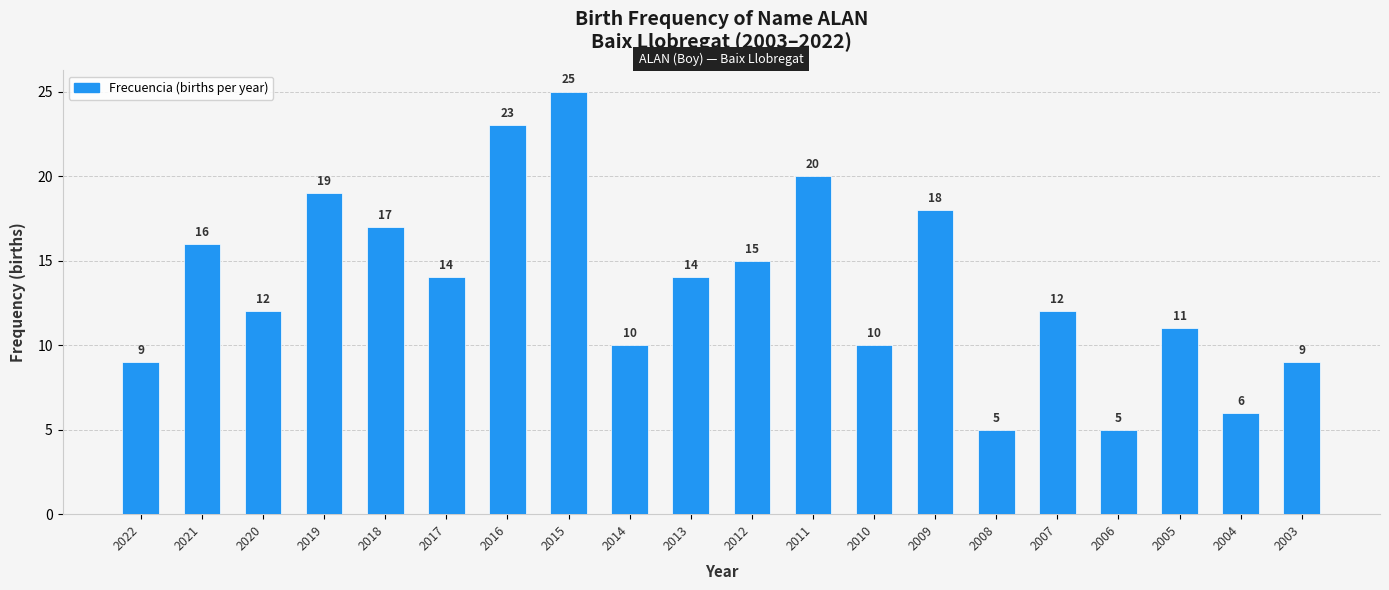

How many data points are less than 14?

10